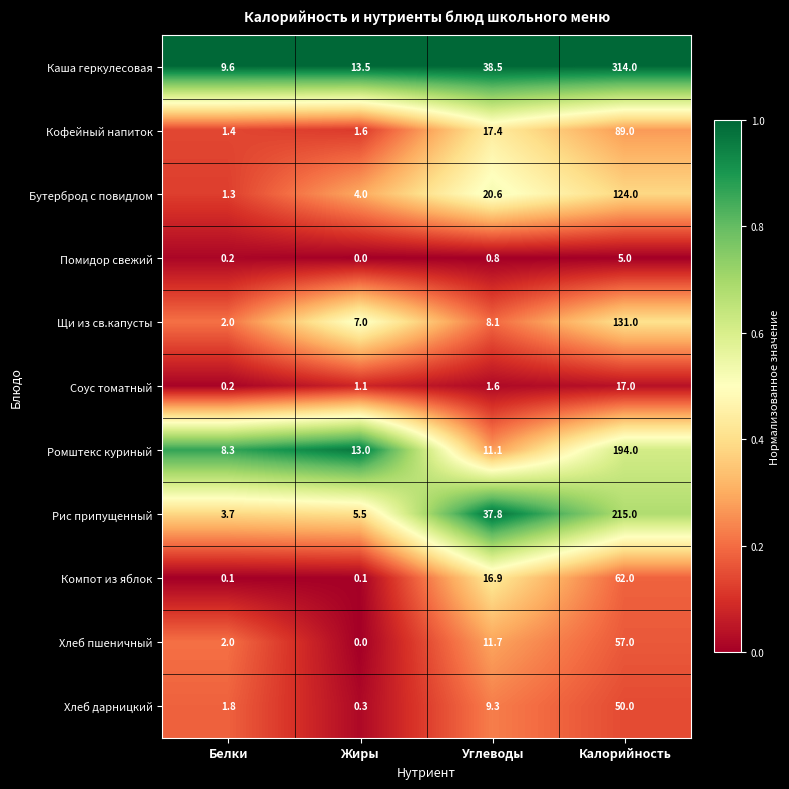

The value of Ромштекс куриный at Углеводы is 11.1. True or false?

True